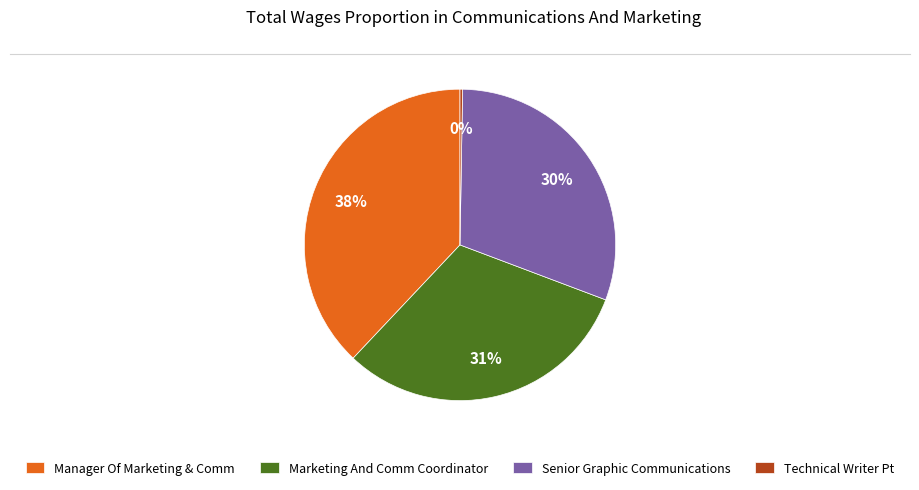

Is there a majority slice in this chart?

No